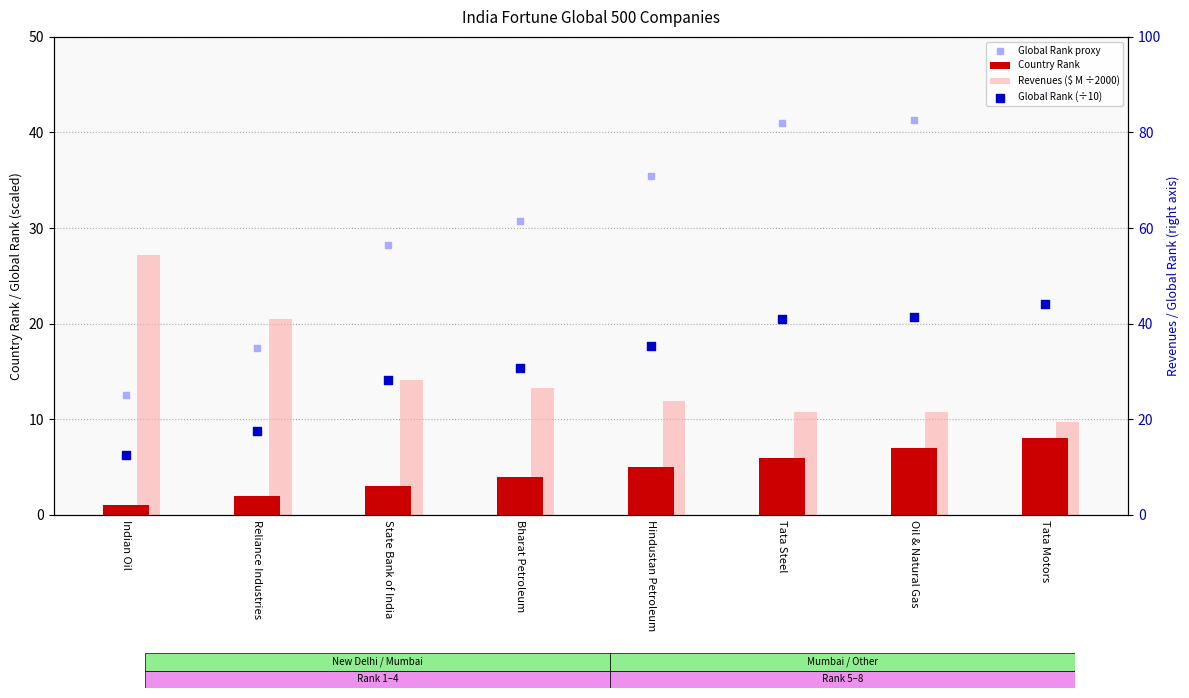

What are all the series names shown in the legend?

Country Rank, Revenues ($ M ÷2000), Global Rank proxy, Global Rank (÷10)